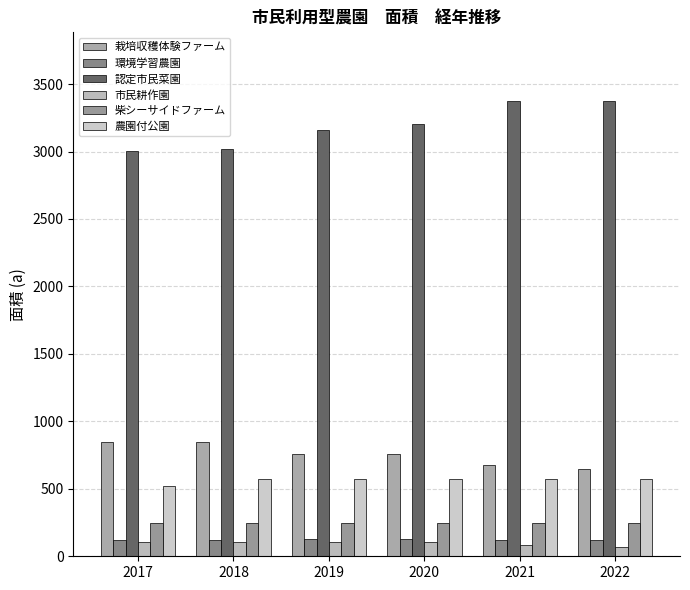

At which label is 環境学習農園 closest to 122?

2017